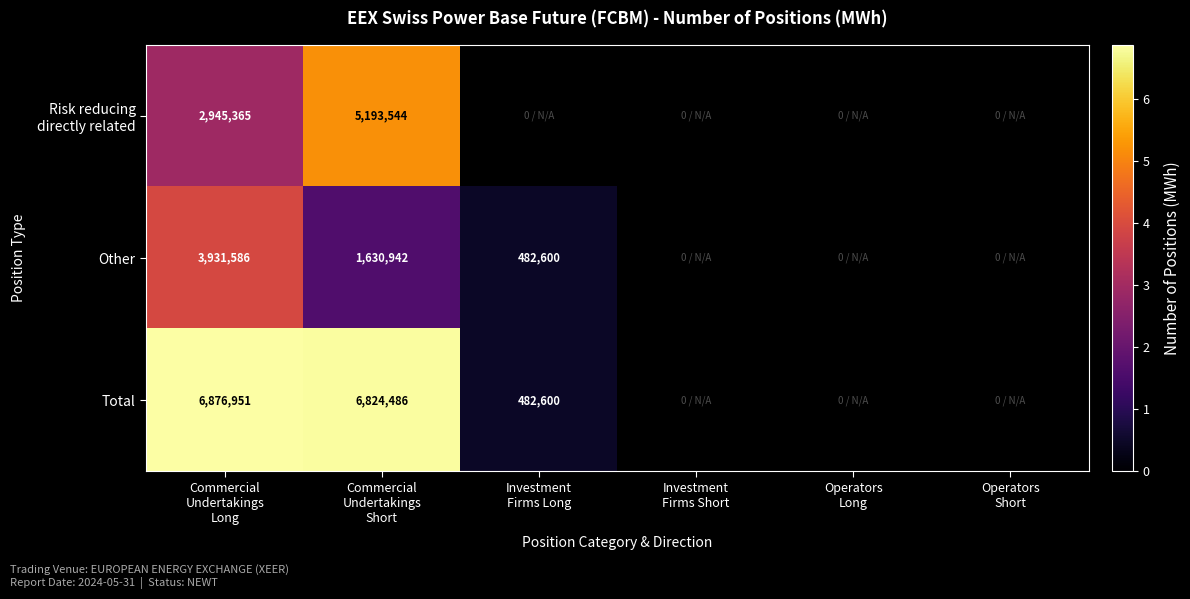

List the series in order of their peak value, lowest first.

Other, Risk reducing directly related, Total